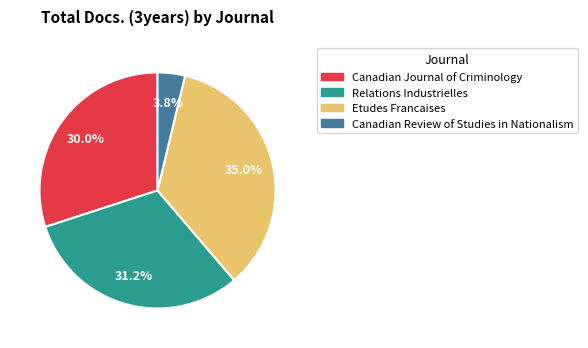

Count the number of slices in the pie.

4